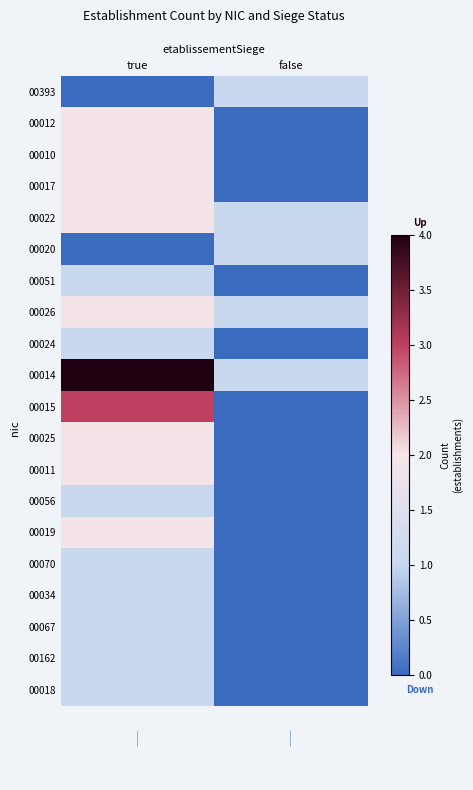

Reading right to left, transcribe all the data shown in this chart.

00393: false=1	true=0
00012: false=0	true=2
00010: false=0	true=2
00017: false=0	true=2
00022: false=1	true=2
00020: false=1	true=0
00051: false=0	true=1
00026: false=1	true=2
00024: false=0	true=1
00014: false=1	true=4
00015: false=0	true=3
00025: false=0	true=2
00011: false=0	true=2
00056: false=0	true=1
00019: false=0	true=2
00070: false=0	true=1
00034: false=0	true=1
00067: false=0	true=1
00162: false=0	true=1
00018: false=0	true=1